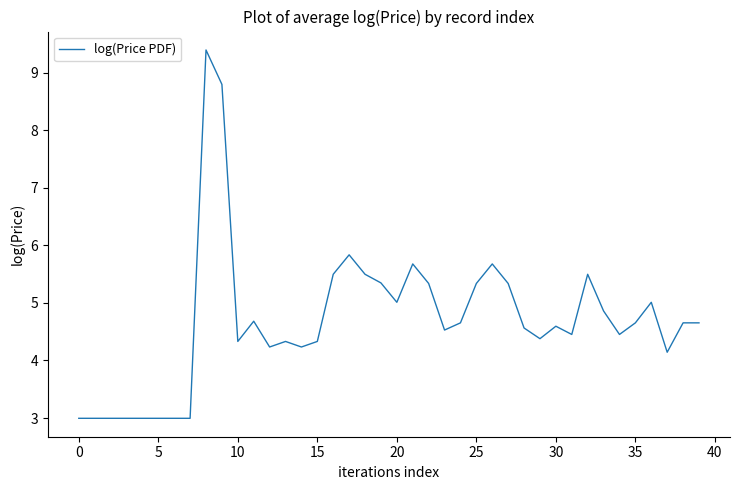

What is the maximum value shown in the chart?

9.4